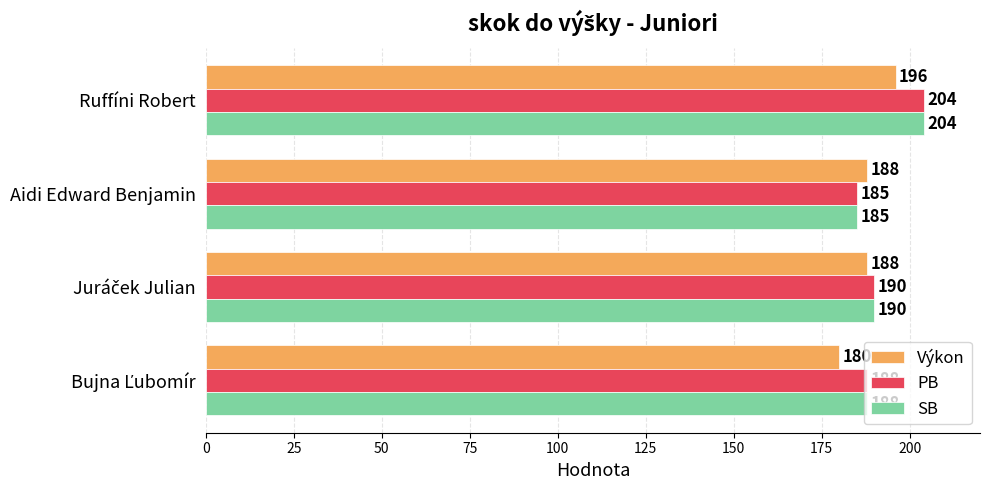

Is it true that SB equals 39 at Aidi Edward Benjamin?

False